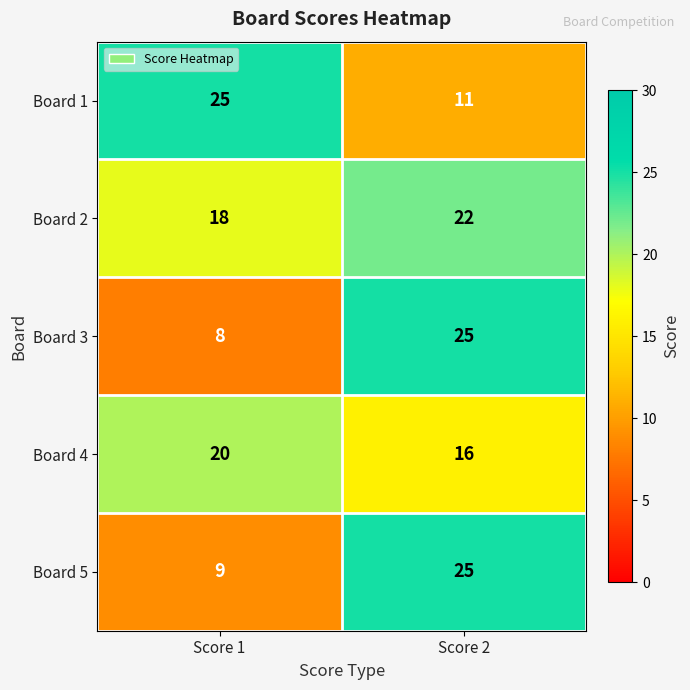

What is the smallest value displayed?

8